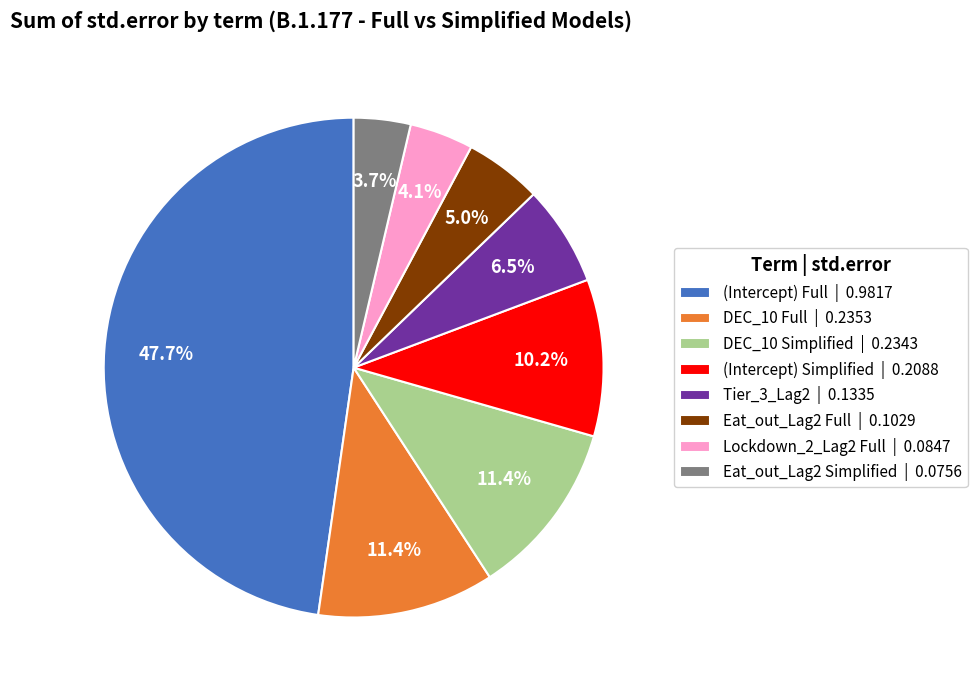

Approximately how many times larger is the value at Tier_3_Lag2 | 0.1335 compared to Lockdown_2_Lag2 Full | 0.0847?

1.6